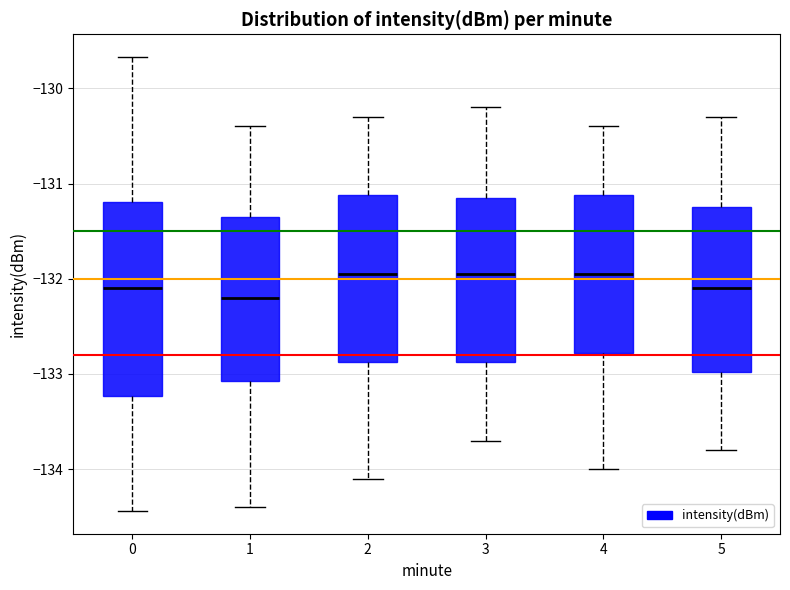

Reading left to right, transcribe this box plot: for each box, give where its median line is, the range the box spans, and where its two whiskers end, as read against the y-axis. The values are not printed on the chart, so give them approximately, as read against the axis.

0: median -132.1, box -133.2 to -131.2, whiskers -134.4 to -129.7
1: median -132.2, box -133.1 to -131.3, whiskers -134.4 to -130.4
2: median -131.9, box -132.9 to -131.1, whiskers -134.1 to -130.3
3: median -131.9, box -132.9 to -131.1, whiskers -133.7 to -130.2
4: median -131.9, box -132.8 to -131.1, whiskers -134.0 to -130.4
5: median -132.1, box -133.0 to -131.2, whiskers -133.8 to -130.3